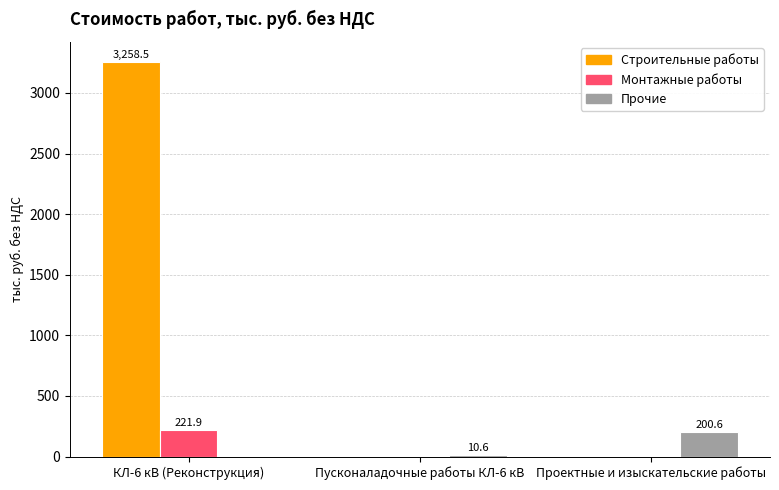

Which series changed the most between КЛ-6 кВ (Реконструкция) and Проектные и изыскательские работы?

Строительные работы